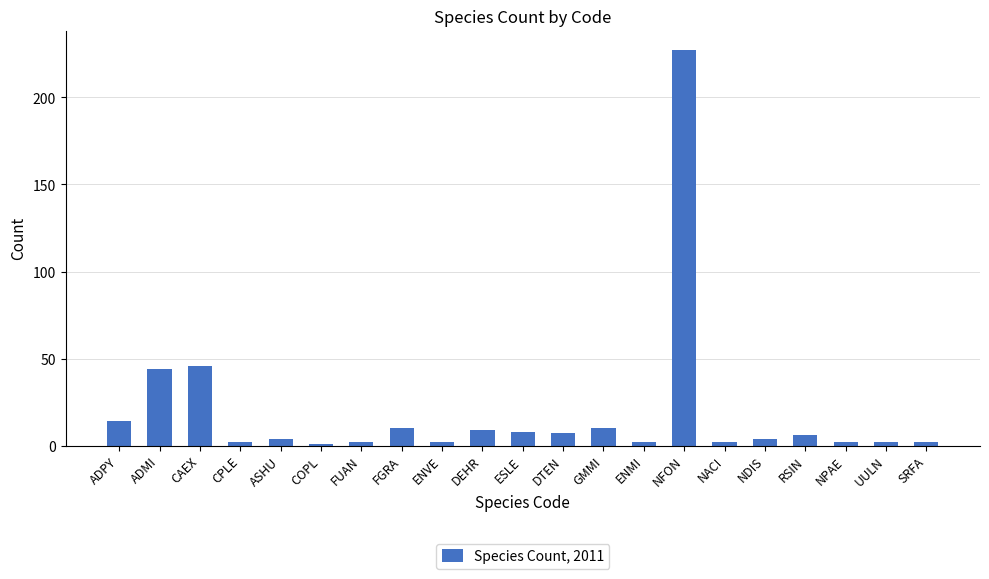

Reading left to right, list all the values displayed in this chart.

ADPY=14	ADMI=44	CAEX=46	CPLE=2	ASHU=4	COPL=1	FUAN=2	FGRA=10	ENVE=2	DEHR=9	ESLE=8	DTEN=7	GMMI=10	ENMI=2	NFON=227	NACI=2	NDIS=4	RSIN=6	NPAE=2	UULN=2	SRFA=2